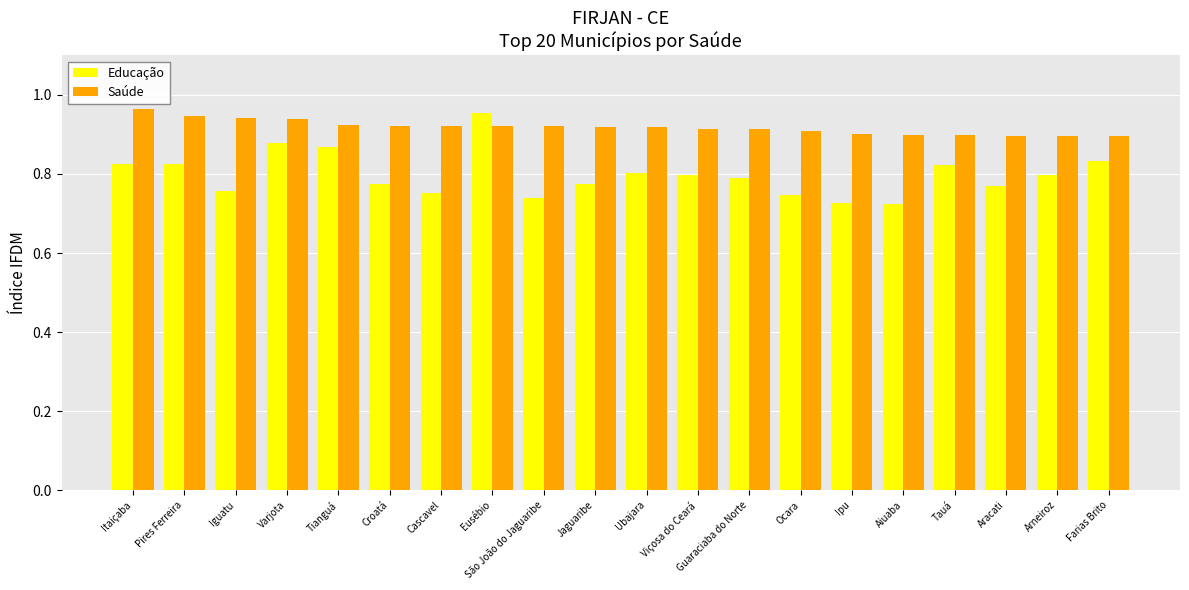

True or false: Saúde has a value of 0.9 at Varjota.

True